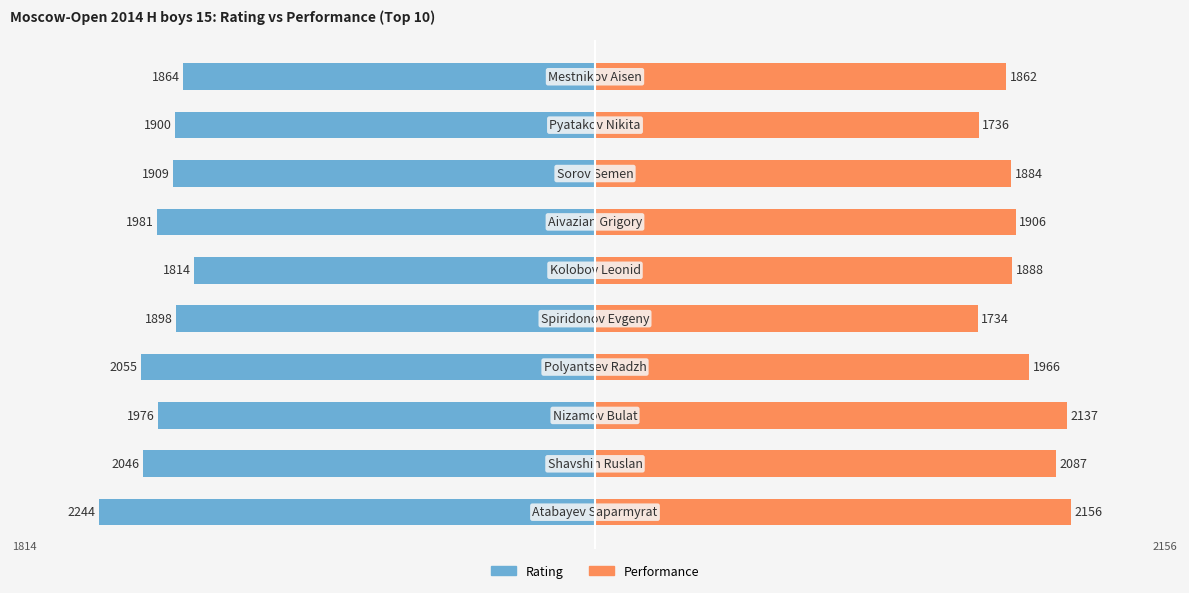

True or false: Rating has a value of -1898 at 4.

True